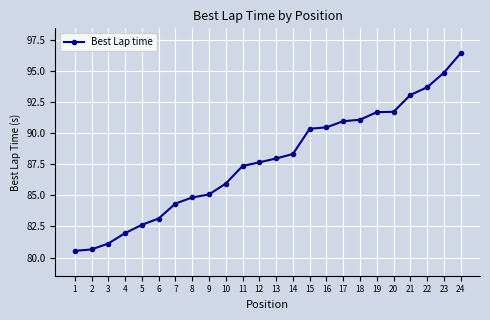

Approximately how many times larger is the value at 19 compared to 6?

1.1